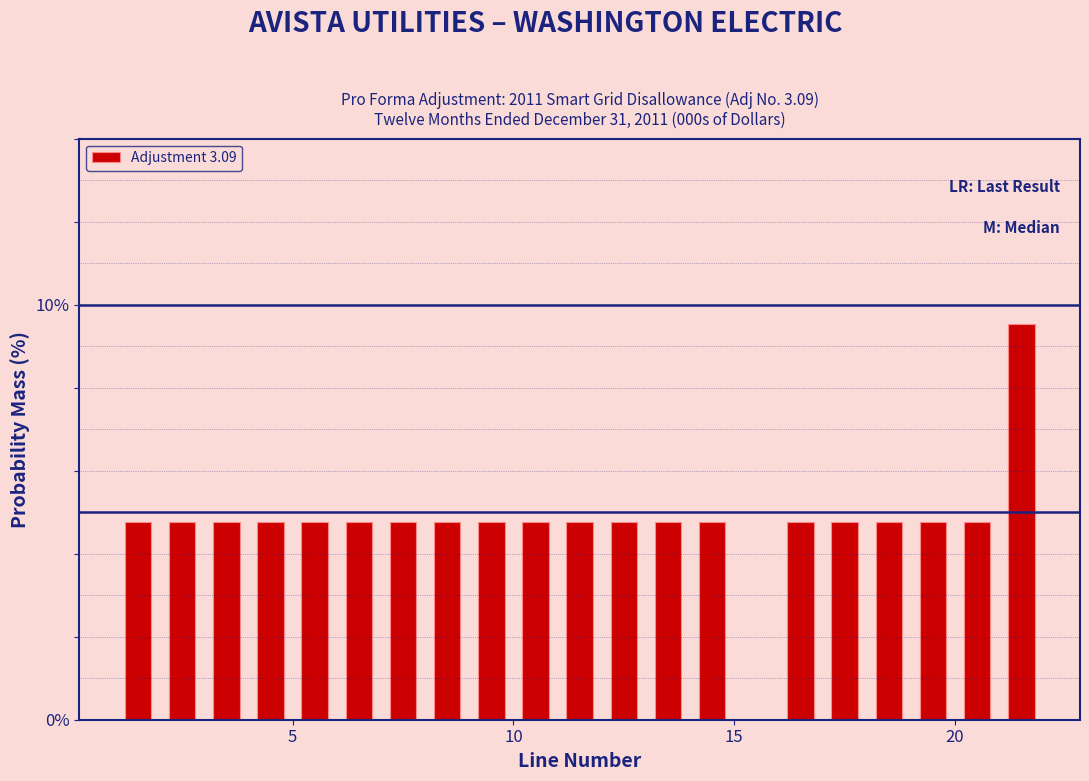

Read against the x-axis, roughly where is the centre of the tallest bar?

21.5